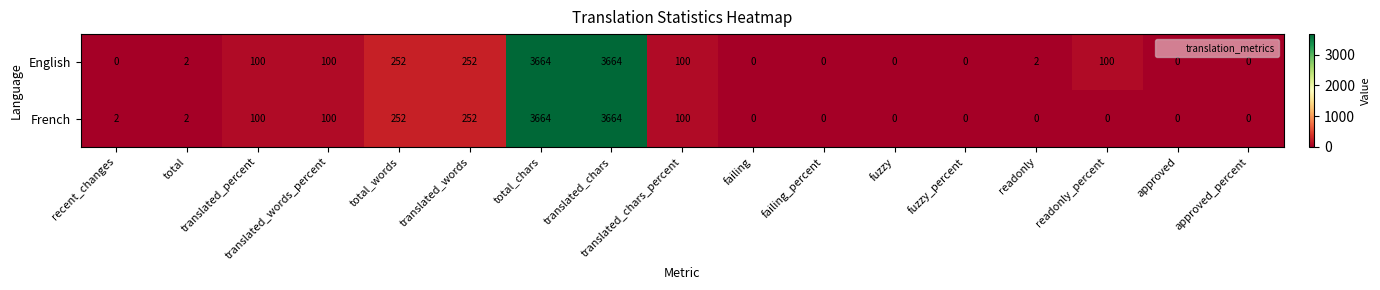

What is the greatest value displayed?

3664